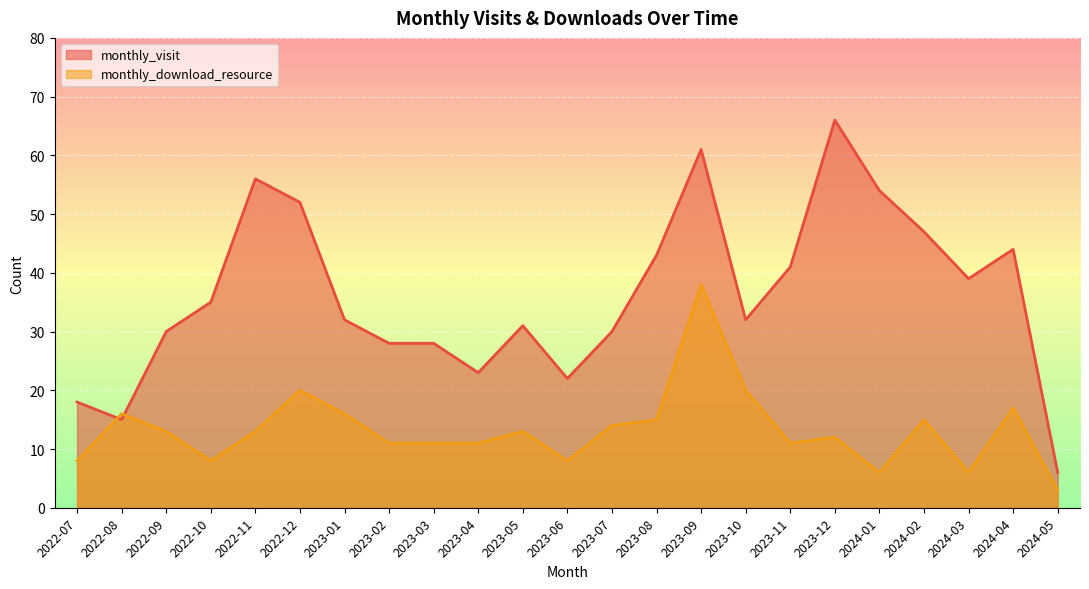

List the labels in order of monthly_download_resource value, largest first.

2023-09, 2022-12, 2023-10, 2024-04, 2022-08, 2023-01, 2023-08, 2024-02, 2023-07, 2022-09, 2022-11, 2023-05, 2023-12, 2023-02, 2023-03, 2023-04, 2023-11, 2022-07, 2022-10, 2023-06, 2024-01, 2024-03, 2024-05